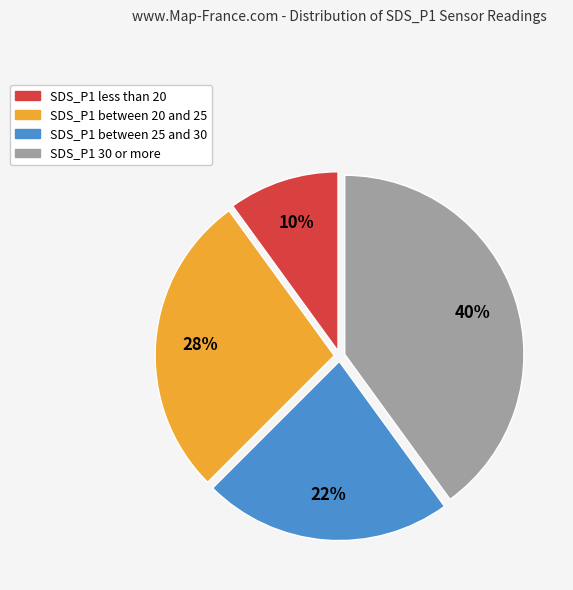

What is the smallest slice in the pie chart?

SDS_P1 less than 20